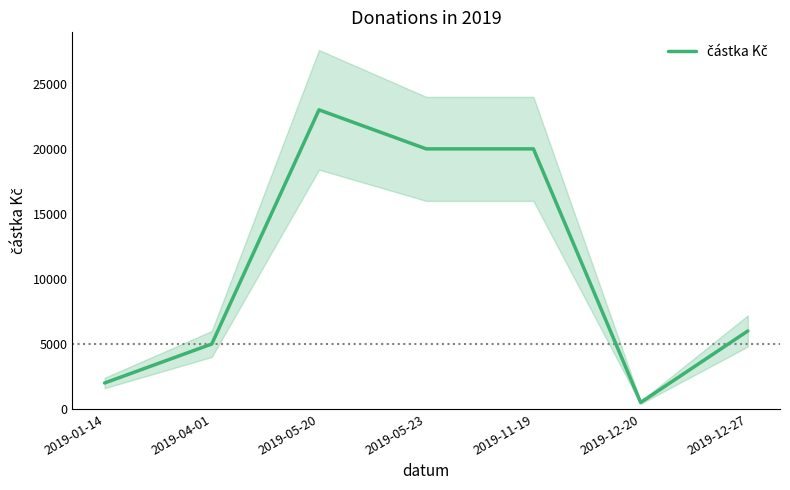

At which category does the data reach its first local valley?

2019-12-20